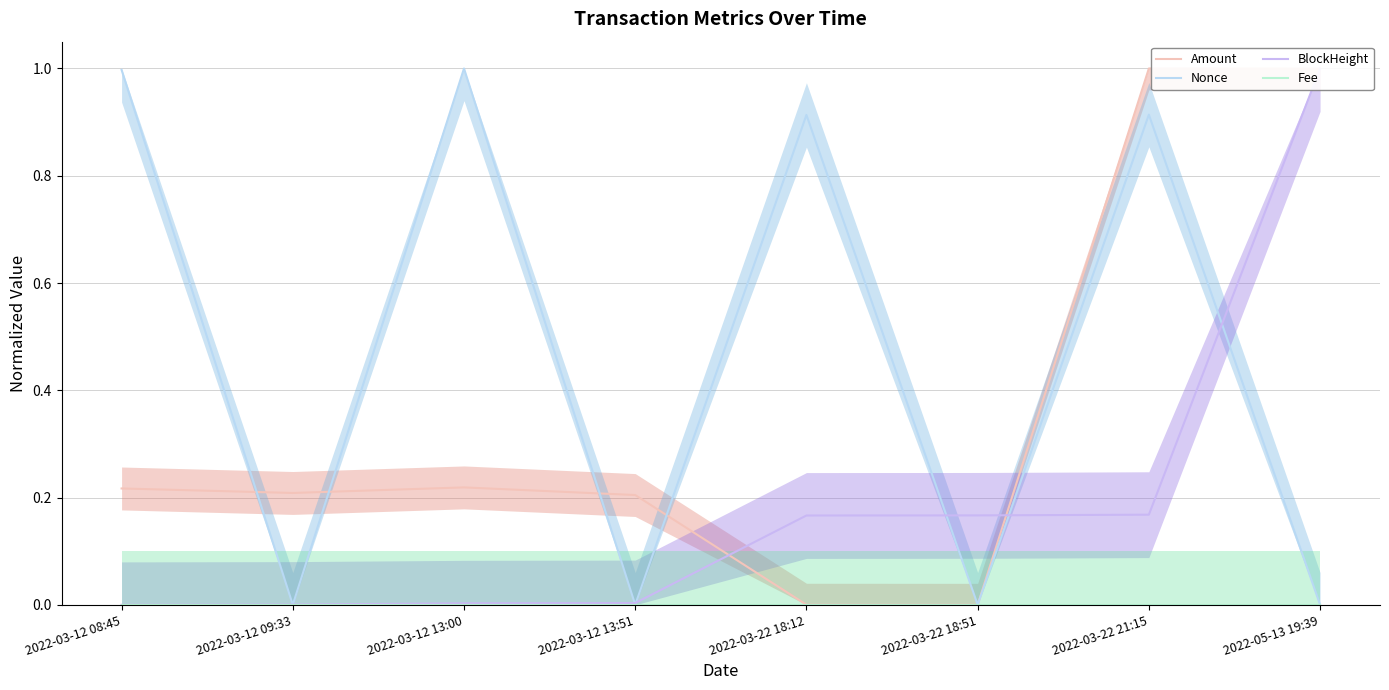

At which category is the sum across all series the highest?

2022-03-22 21:15